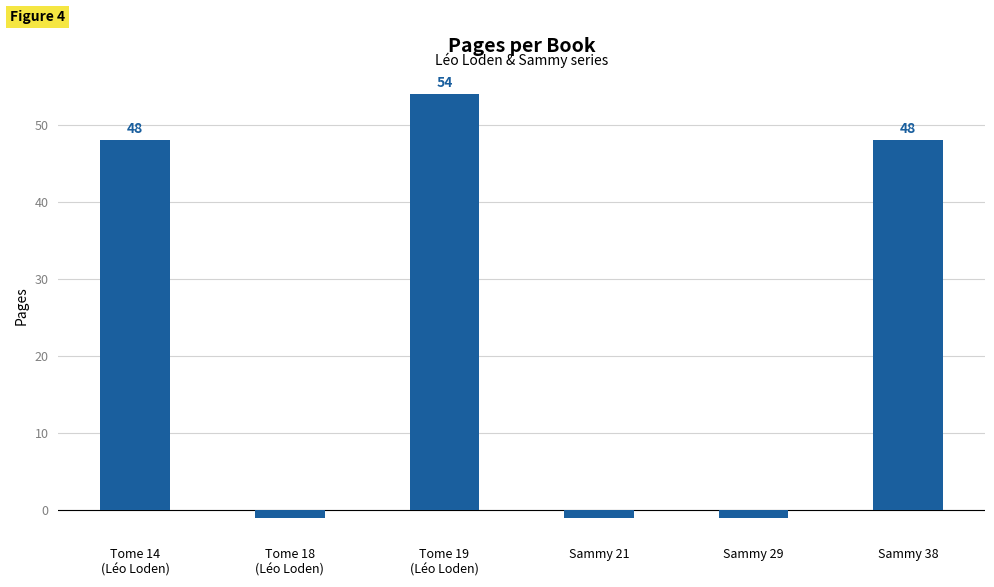

How many values are between -1 and 48?

5